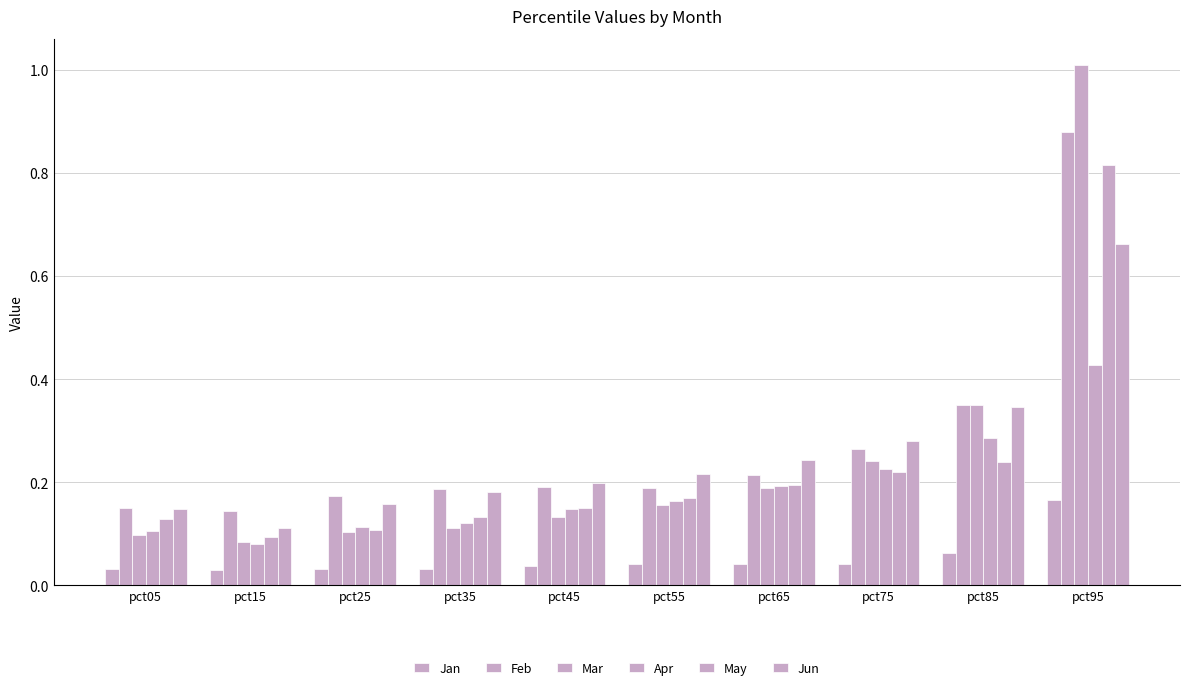

How many categories are shown in the chart?

10